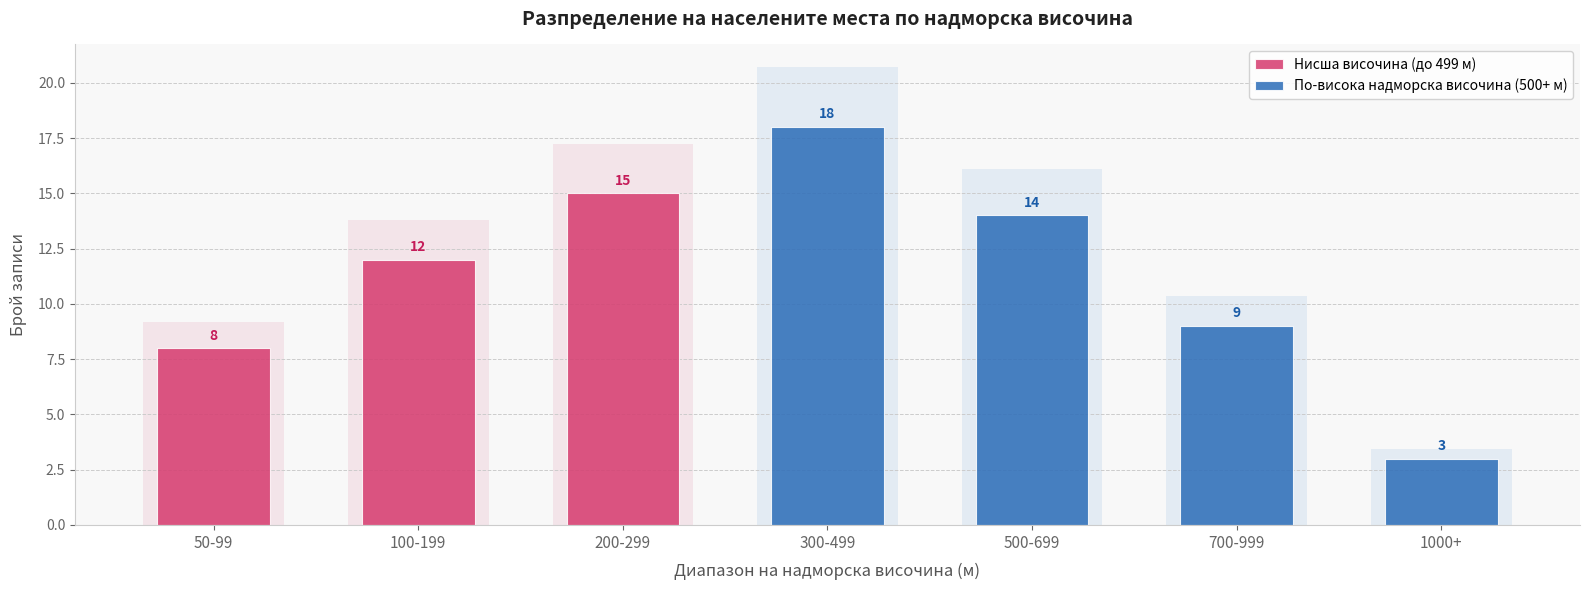

Is it true that Брой общини equals 1 at обл. Шумен?

False